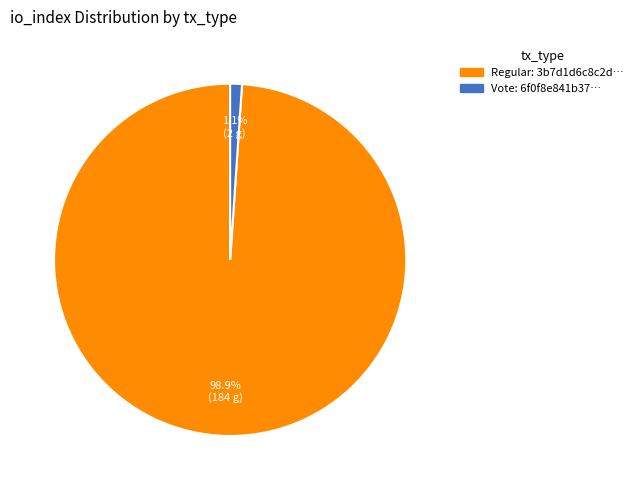

Does any single category account for the majority?

Yes